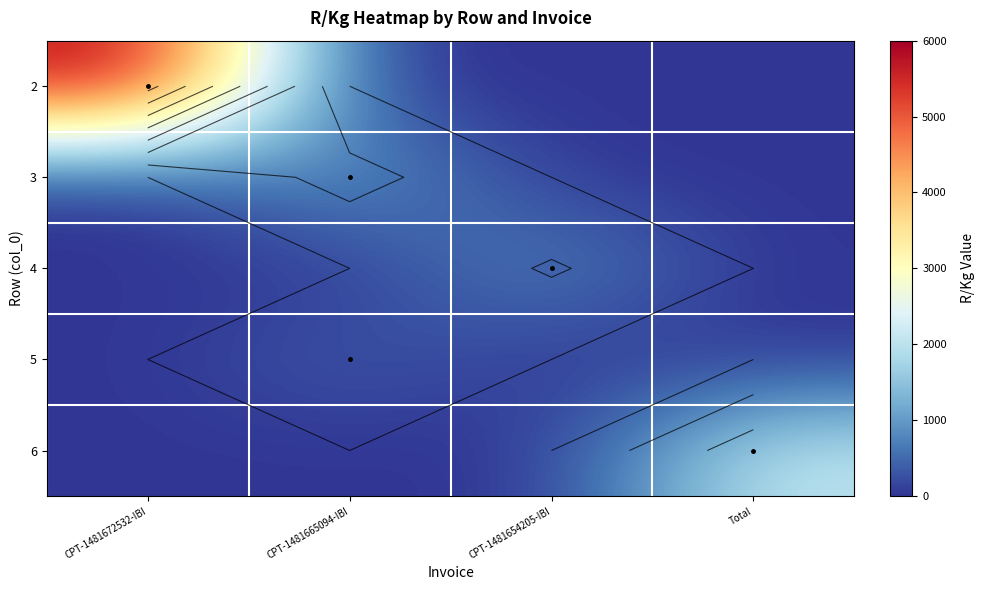

At how many categories does at least one series exceed 3050?

1